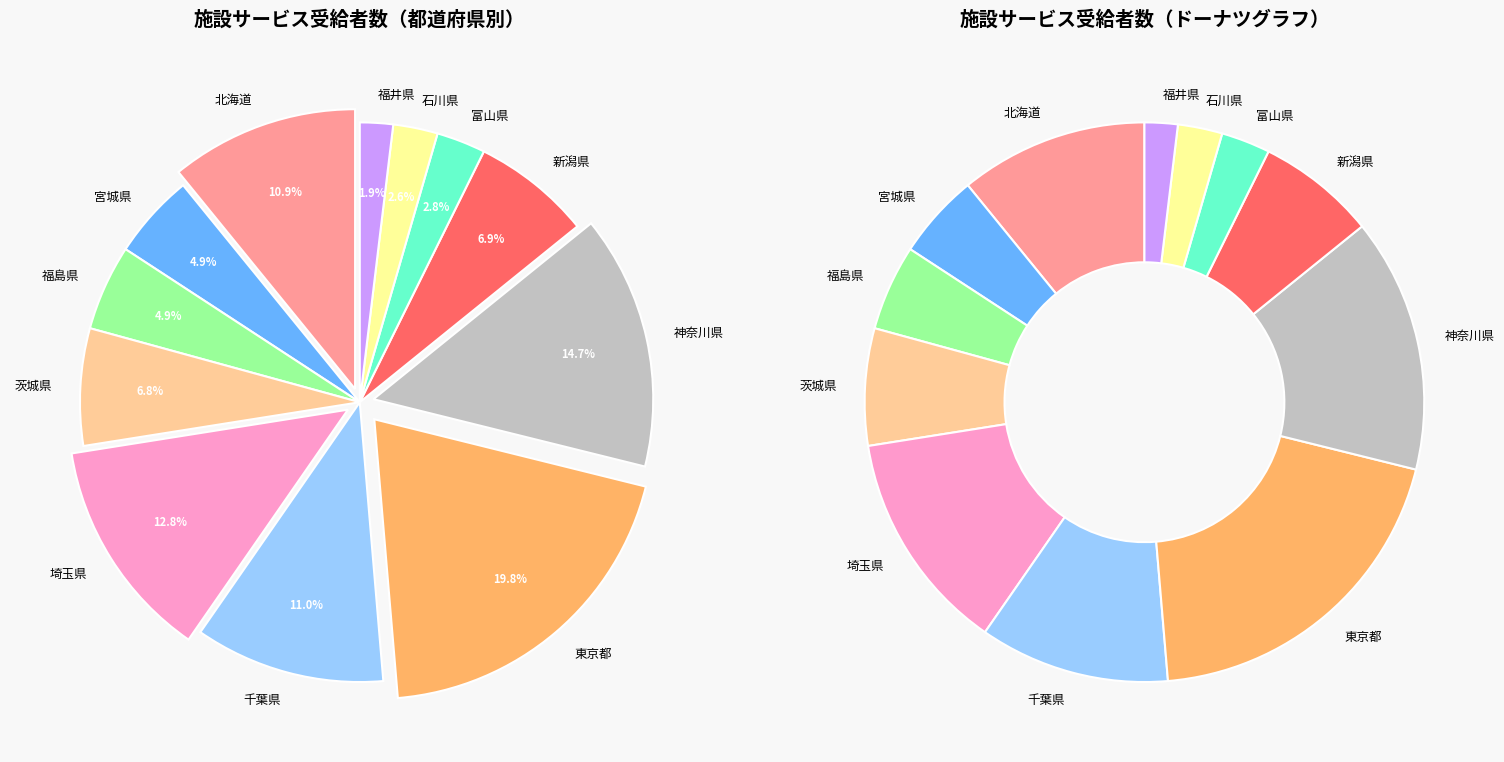

What is the change in value from 千葉県 to 富山県?

-31690